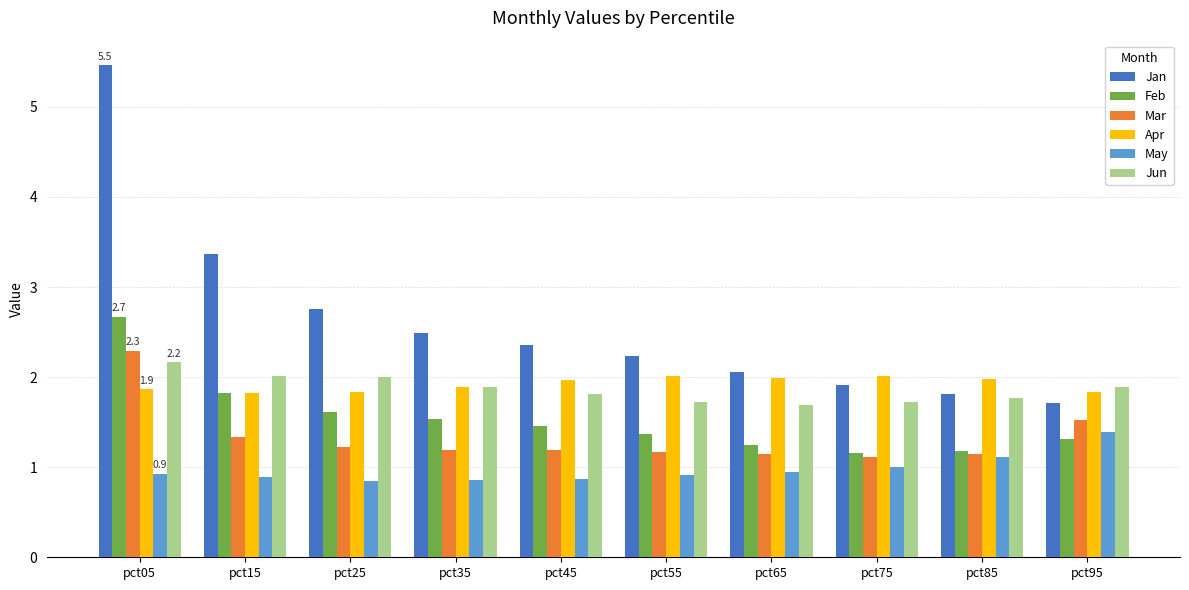

True or false: May has a value of 0.9 at pct35.

True